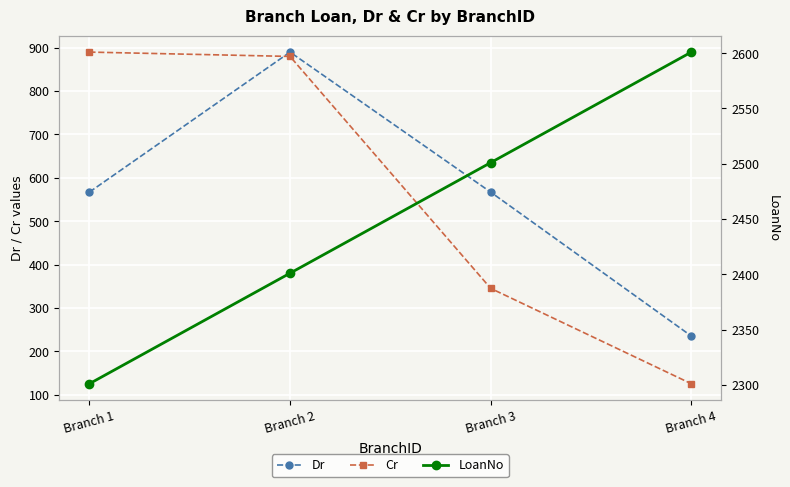

What is the spread (max minus min) of values at Branch 3?

2156